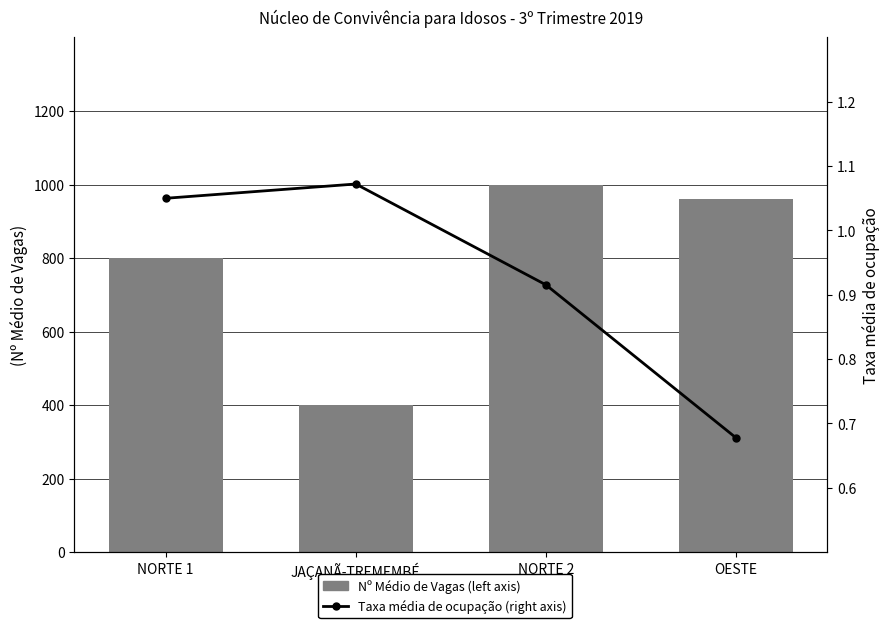

What is the label of the 4th bar from the left?

OESTE